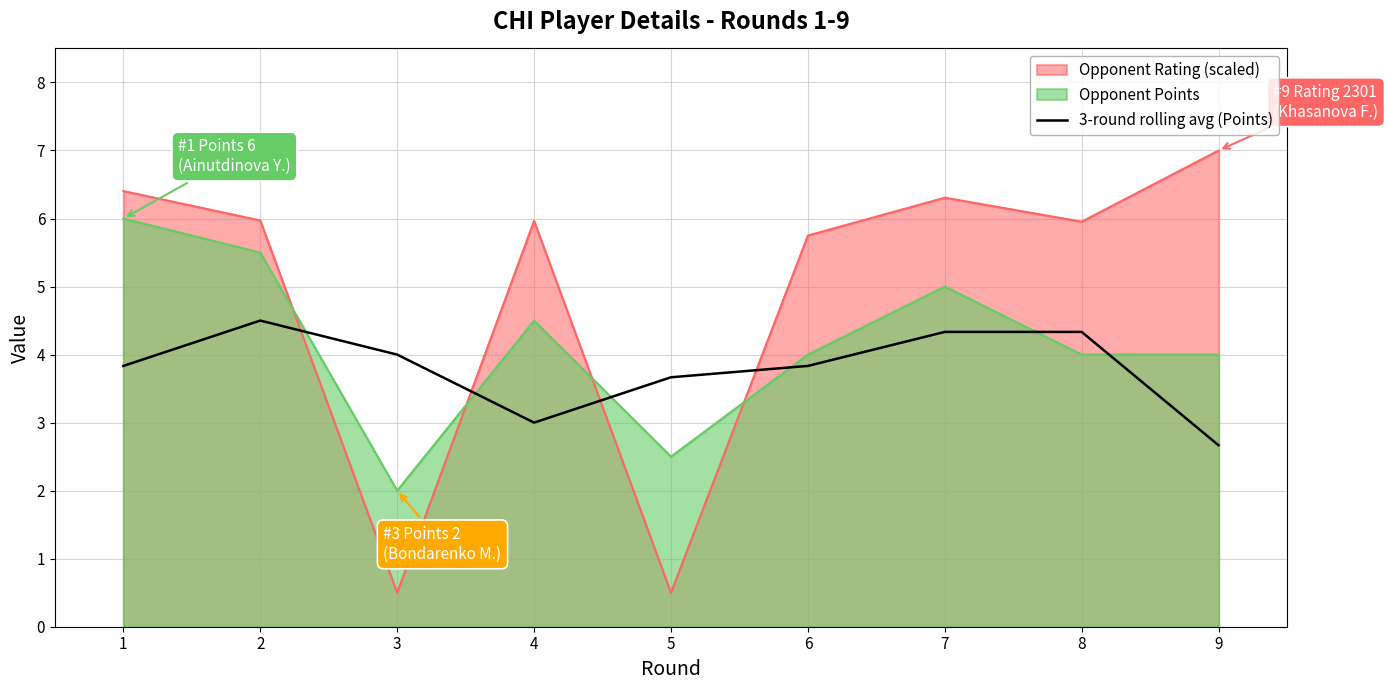

Reading left to right, what are all the values shown in this chart?

3.8	4.5	4.0	3.0	3.7	3.8	4.3	4.3	2.7